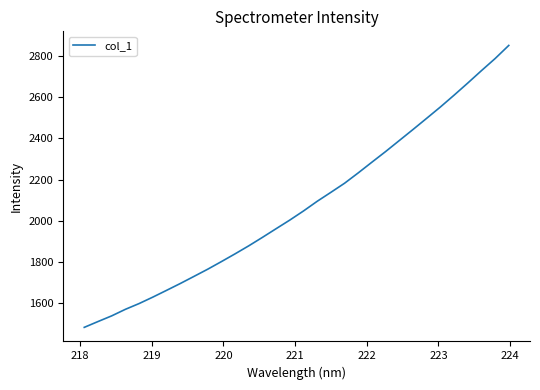

How many series are shown in this chart?

1